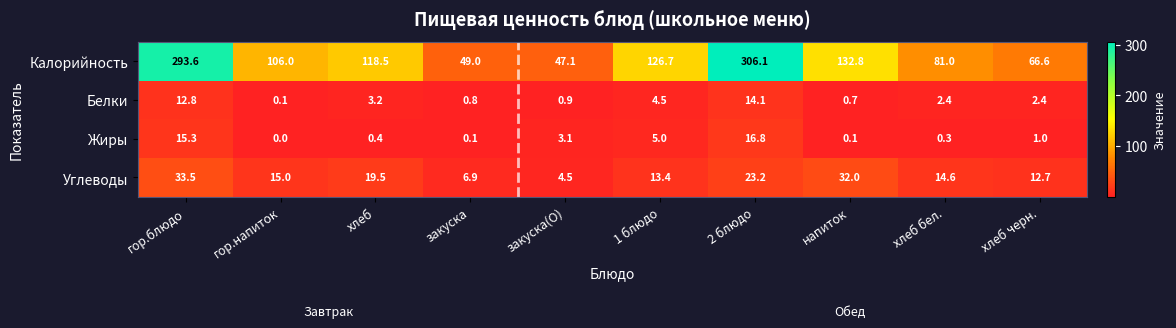

At which category is the sum across all series the highest?

2 блюдо